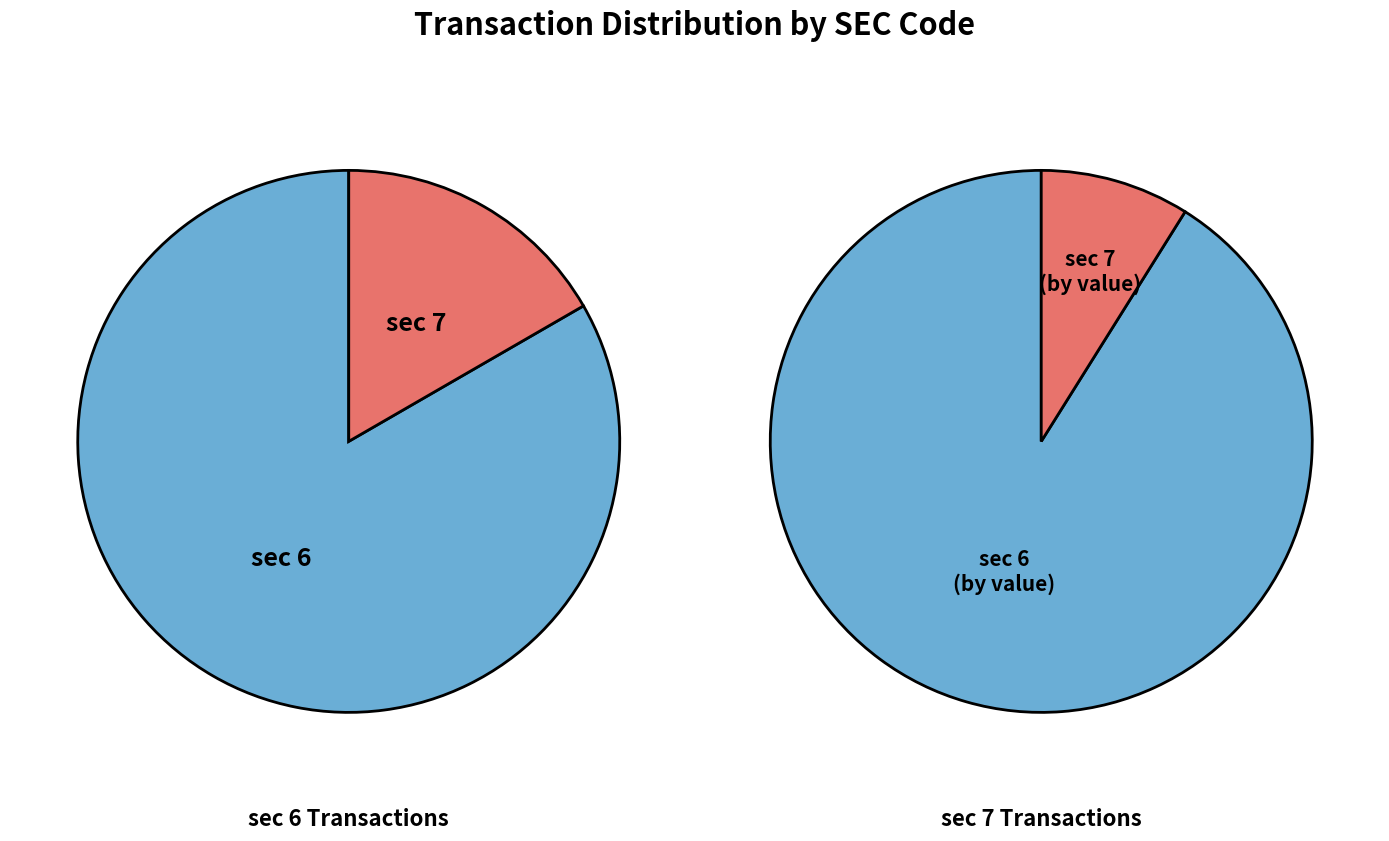

Which slice represents more than half of the pie?

sec_6